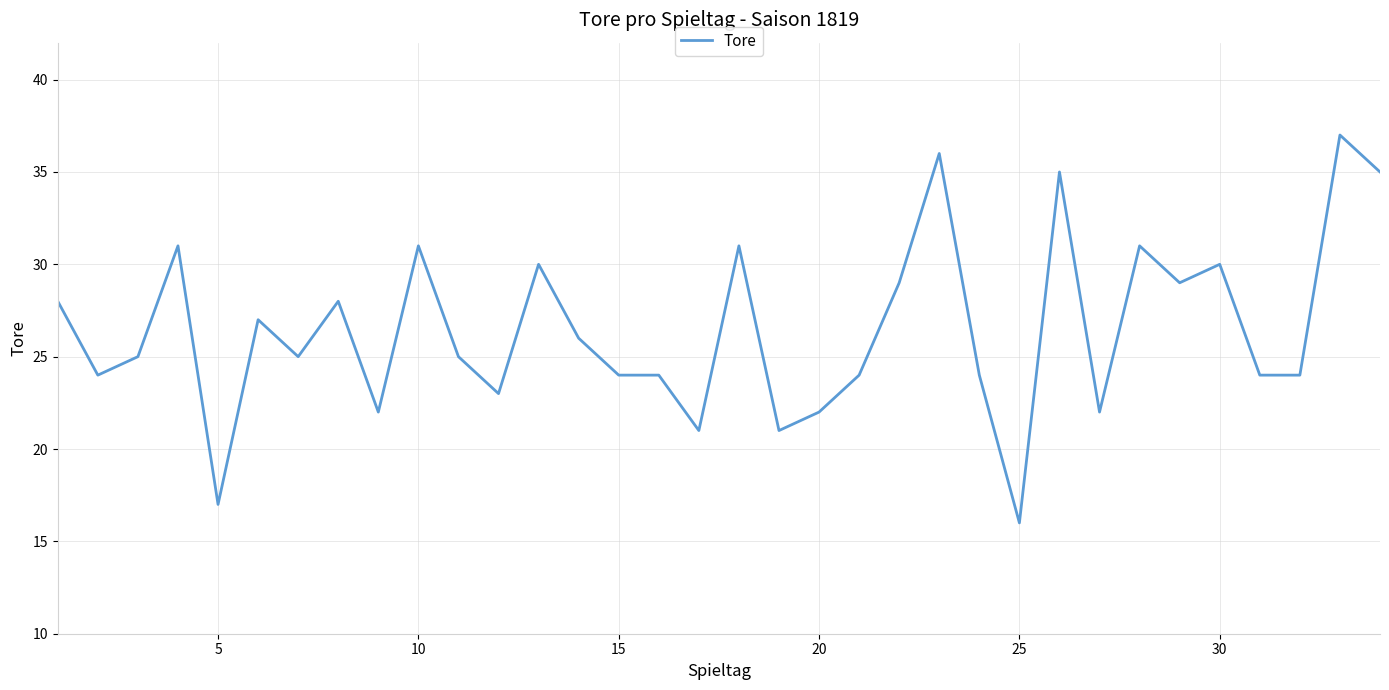

What is the maximum value shown in the chart?

37